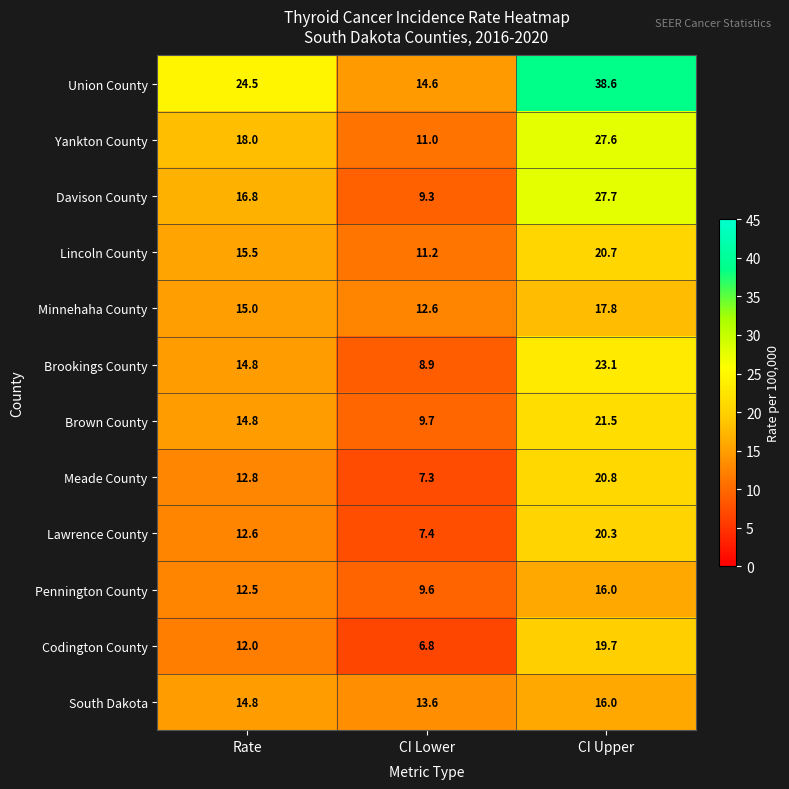

The Meade County series shows 12.8 at Rate. True or false?

True